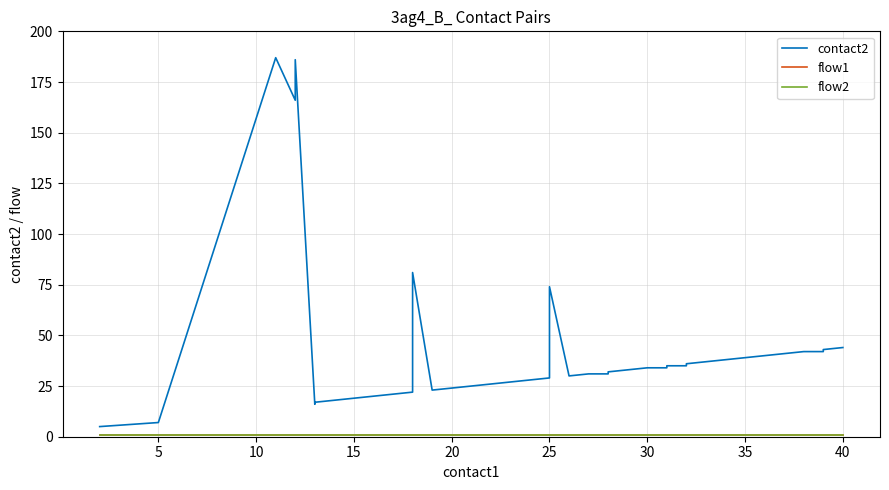

The value of flow2 at 25 is 1. True or false?

True